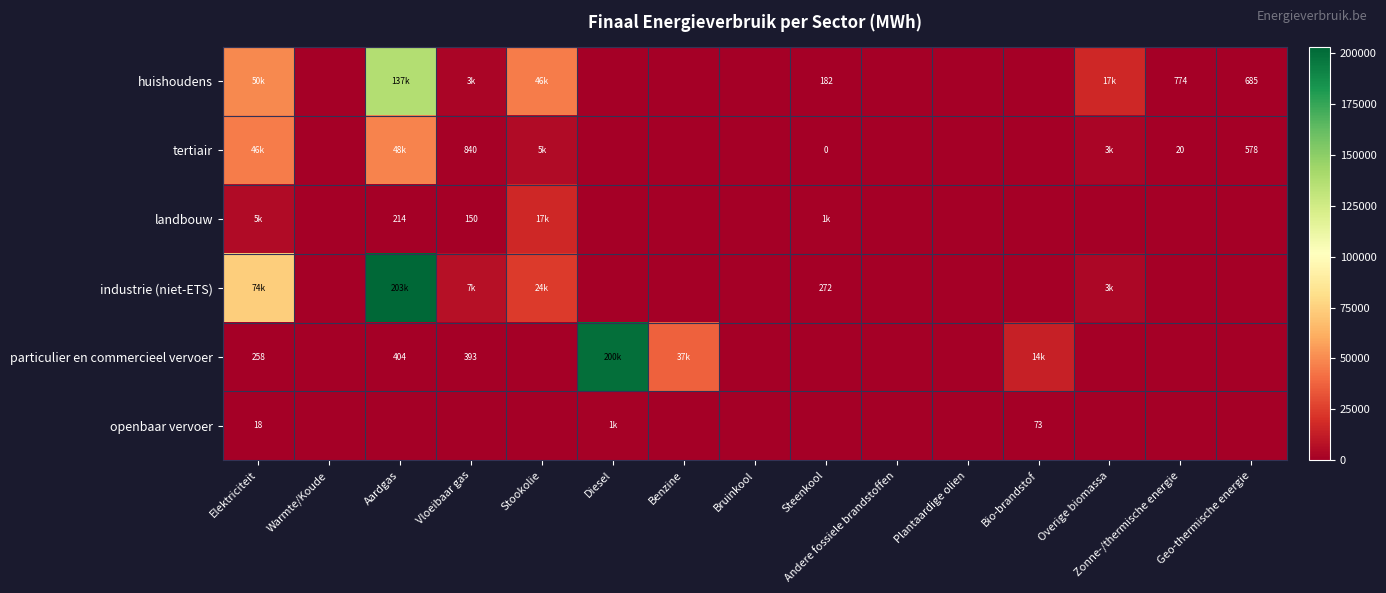

Read the industrie (niet-ETS) value at Elektriciteit.

74256.5